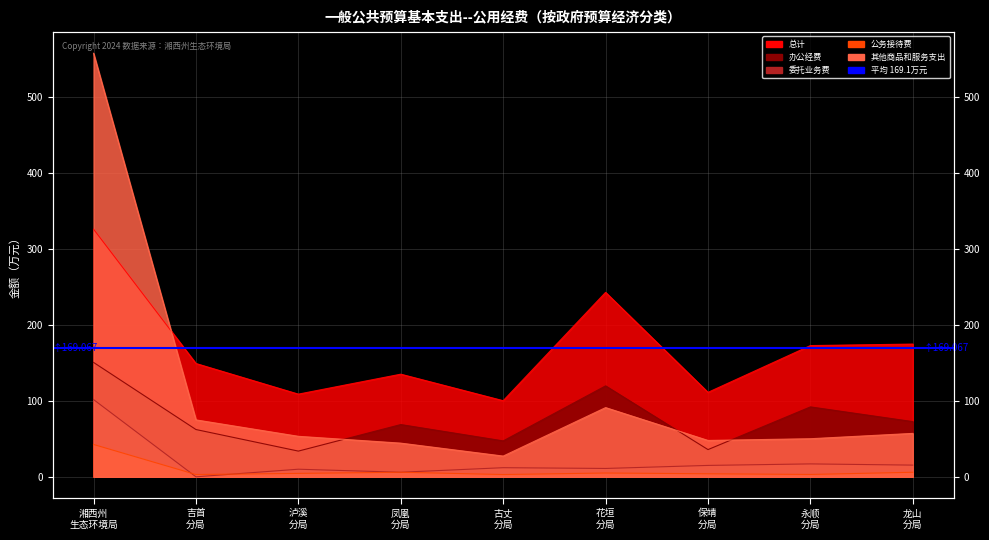

At how many categories does at least one series exceed 123?

6